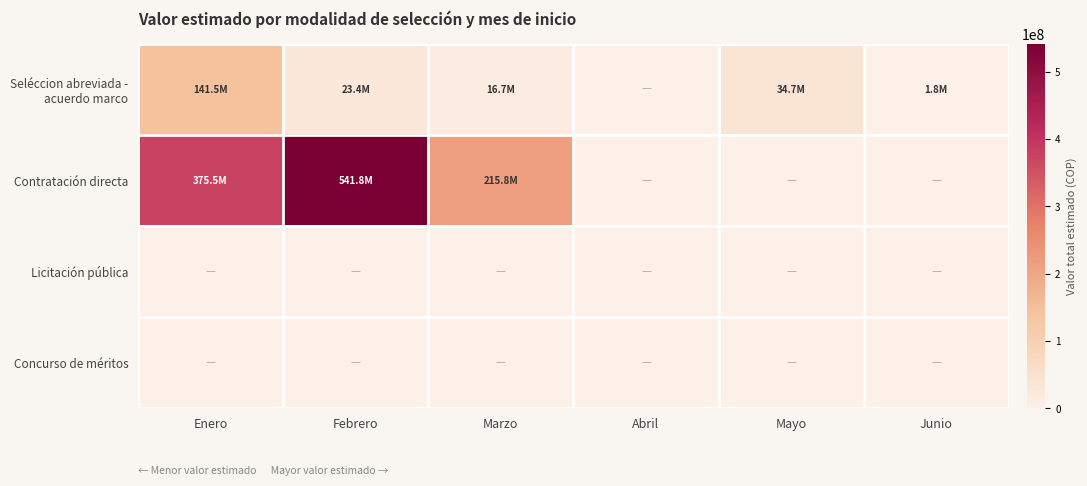

Reading left to right, list all the values displayed in this chart.

Seléccion abreviada - acuerdo marco: Enero=141490000	Febrero=23400000	Marzo=16700000	Abril=0	Mayo=34677800	Junio=1800000
Contratación directa: Enero=375473333	Febrero=541835000	Marzo=215790000	Abril=0	Mayo=0	Junio=0
Licitación pública: Enero=0	Febrero=0	Marzo=0	Abril=0	Mayo=0	Junio=0
Concurso de méritos: Enero=0	Febrero=0	Marzo=0	Abril=0	Mayo=0	Junio=0